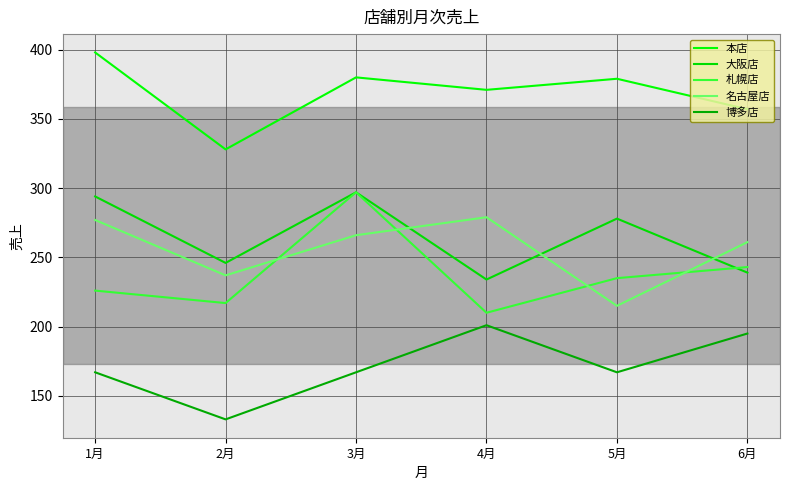

What is the value of the 本店 point at the 3rd from the left?

380